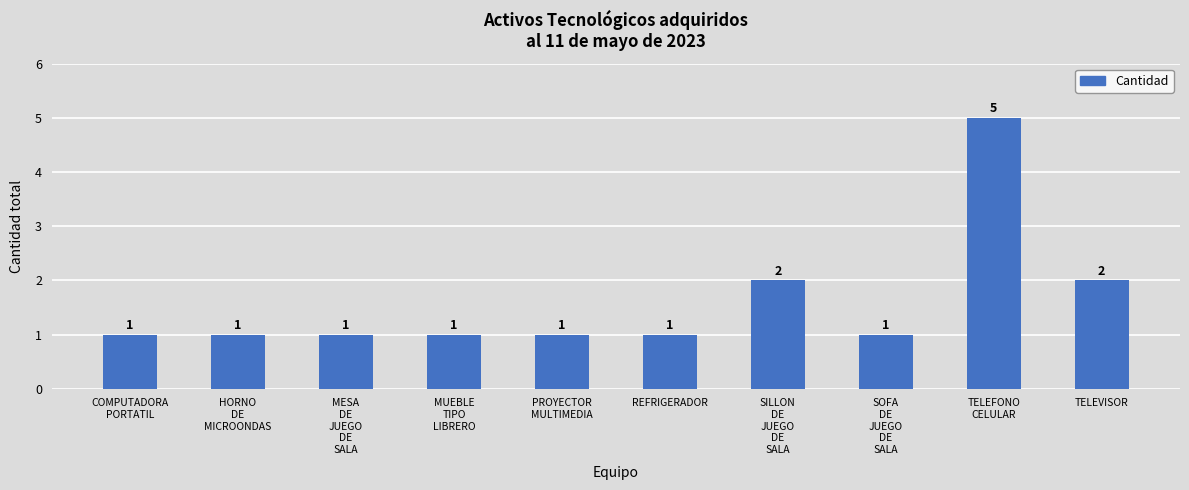

Does the chart contain any negative values?

No